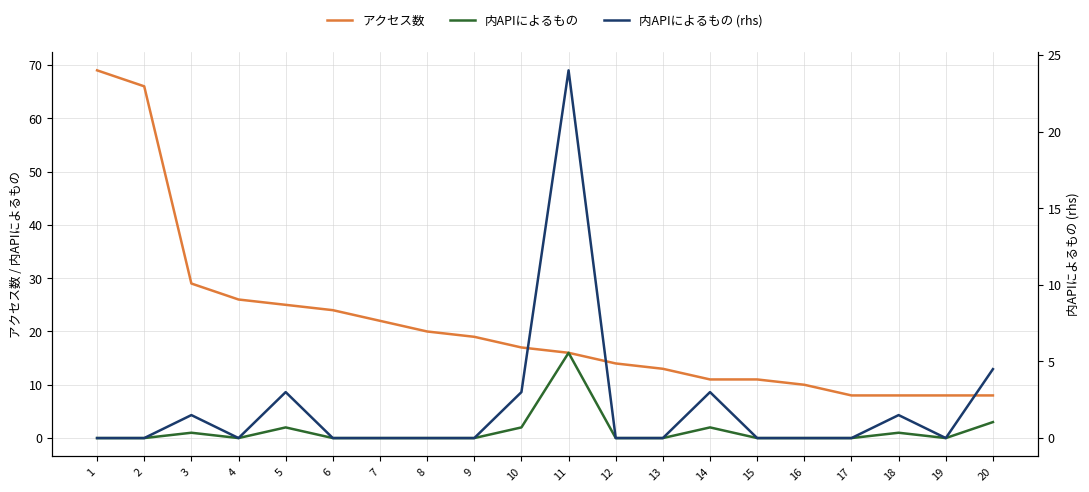

Which series has the largest total across all categories?

アクセス数